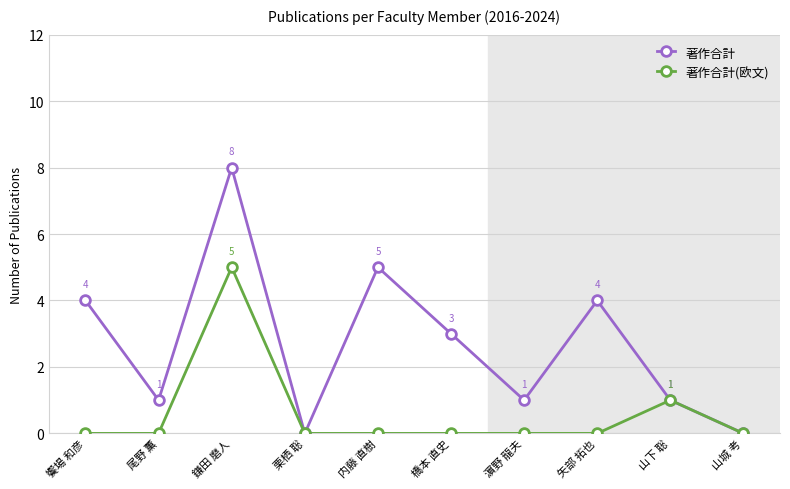

Reading left to right, transcribe all the data shown in this chart.

著作合計: 饗場 和彦=4	尾野 薫=1	鎌田 磨人=8	栗栖 聡=0	内藤 直樹=5	橋本 直史=3	濵野 龍夫=1	矢部 拓也=4	山下 聡=1	山城 考=0
著作合計(欧文): 饗場 和彦=0	尾野 薫=0	鎌田 磨人=5	栗栖 聡=0	内藤 直樹=0	橋本 直史=0	濵野 龍夫=0	矢部 拓也=0	山下 聡=1	山城 考=0